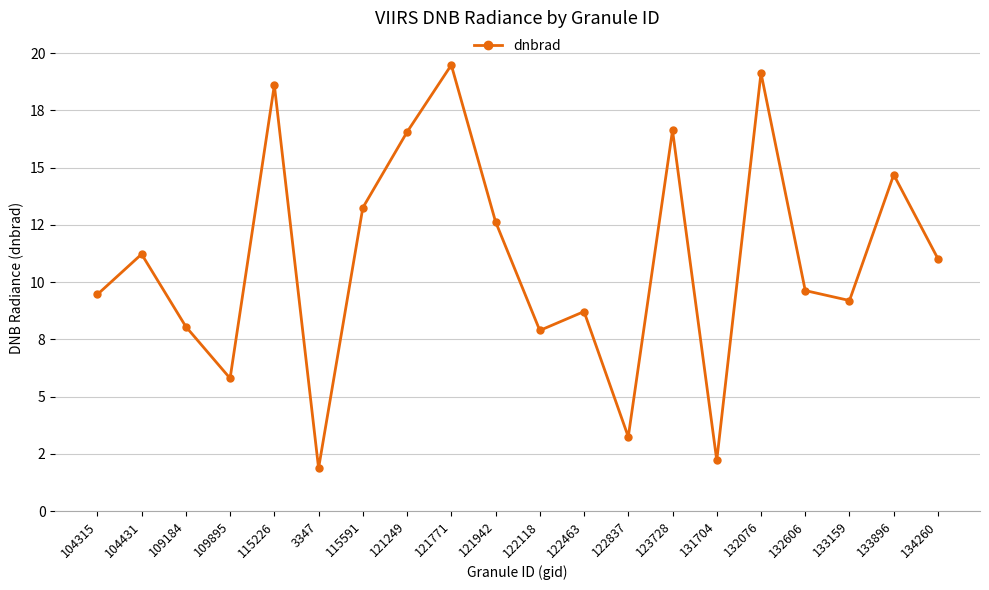

How many values are below 11?

10